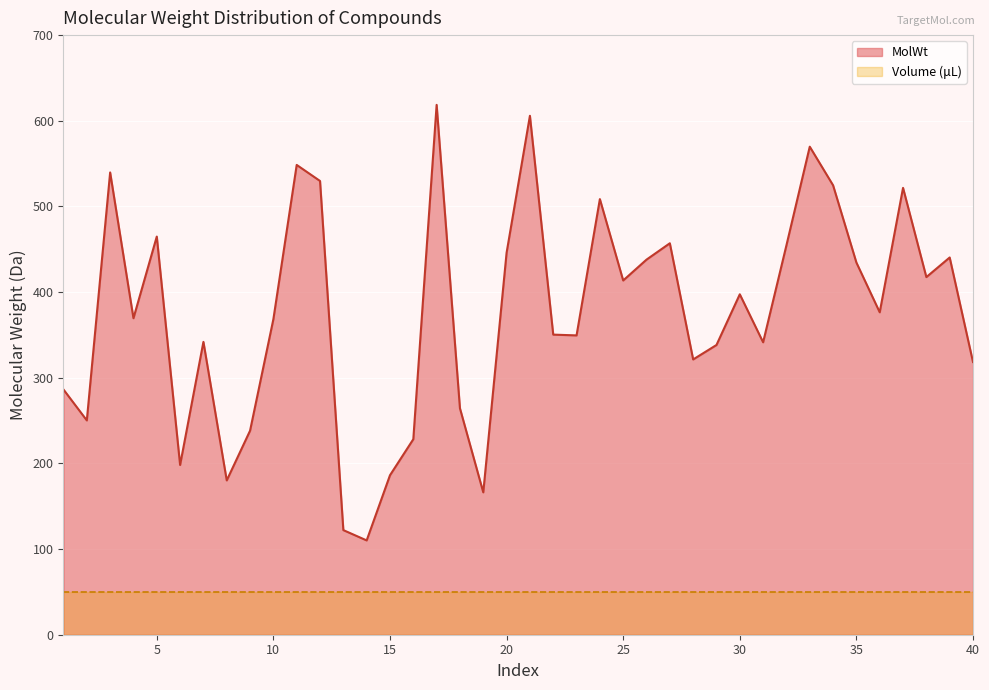

Where is the first local minimum?

2